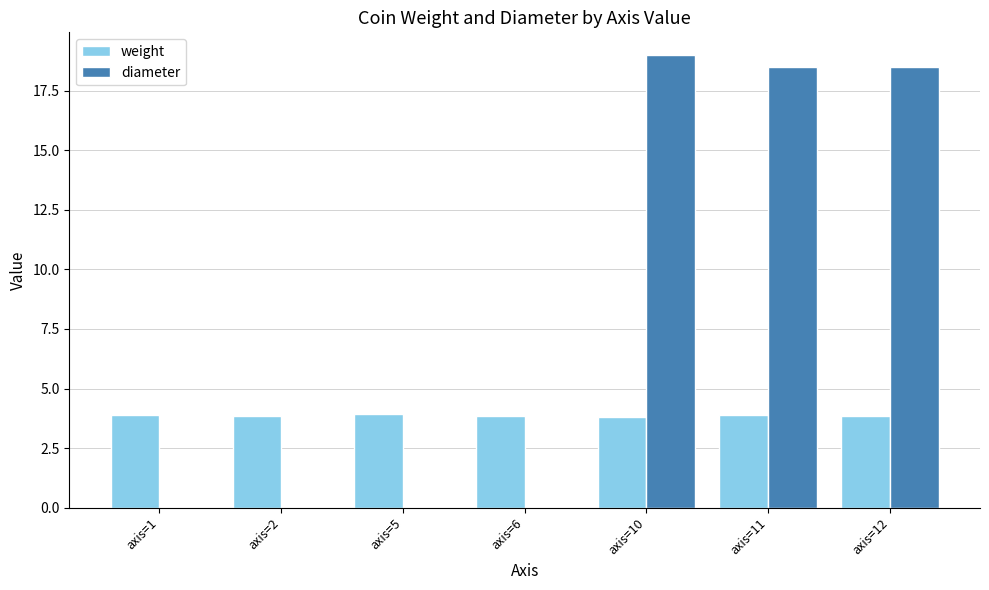

What is the sum of all weight values?

27.0